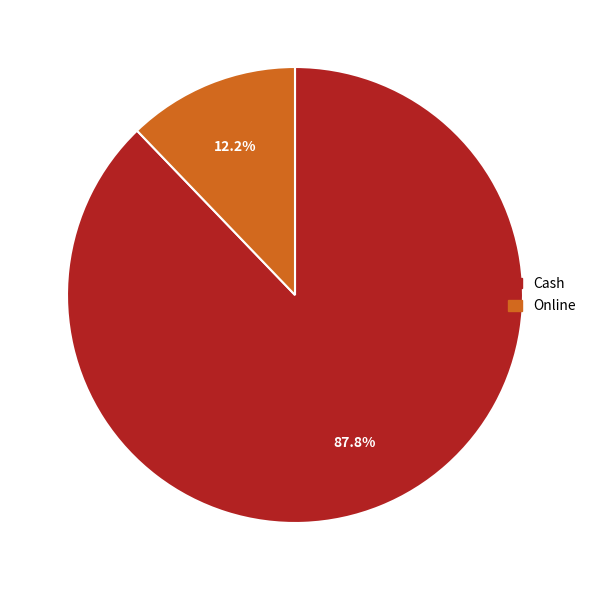

What is the total percentage of Cash and Online?

100.0%